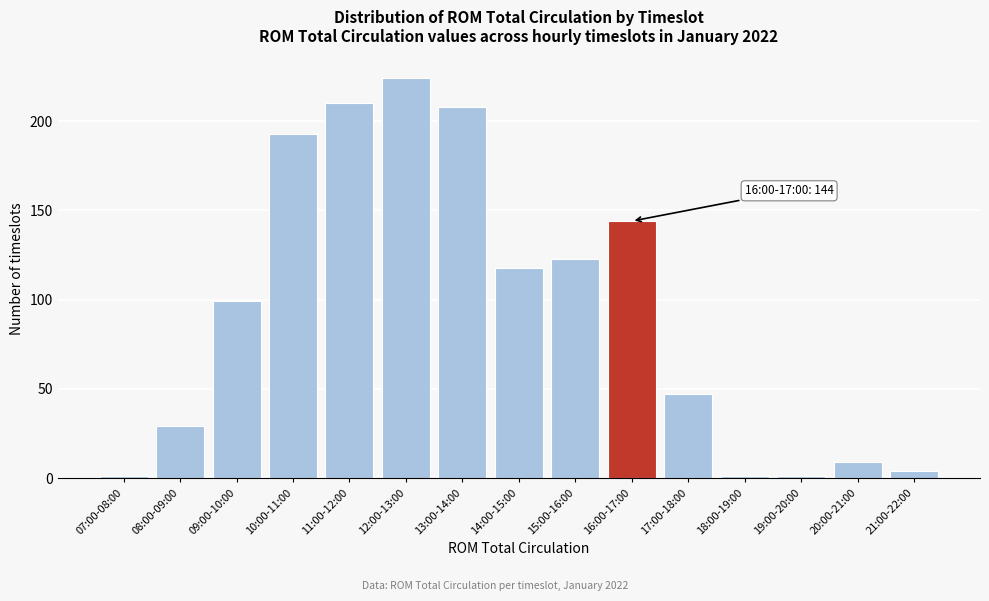

Reading left to right, what are all the values shown in this chart?

1	29	99	193	210	224	208	118	123	144	47	1	1	9	4